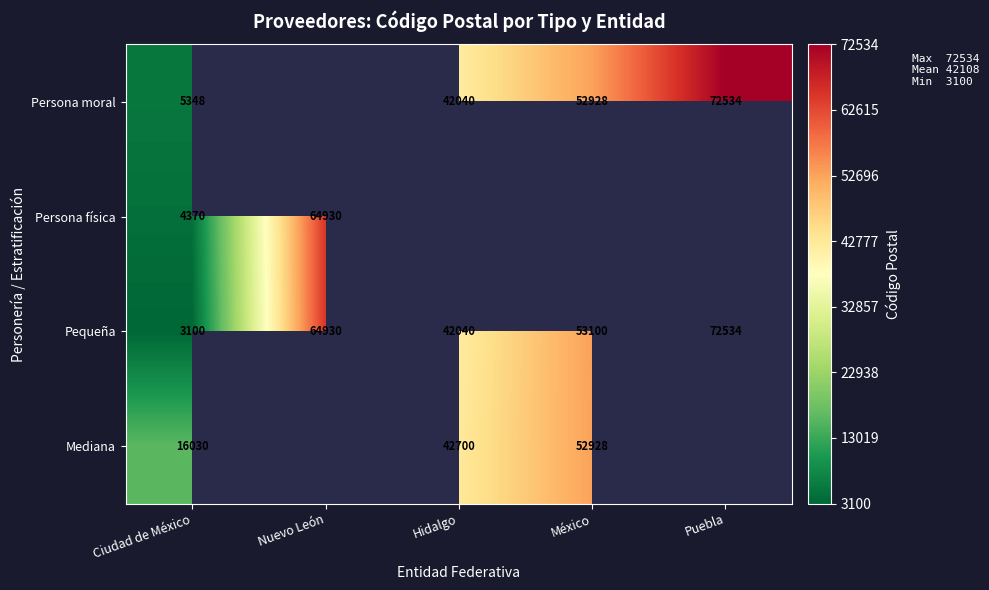

Which category has the highest value across all series?

Puebla